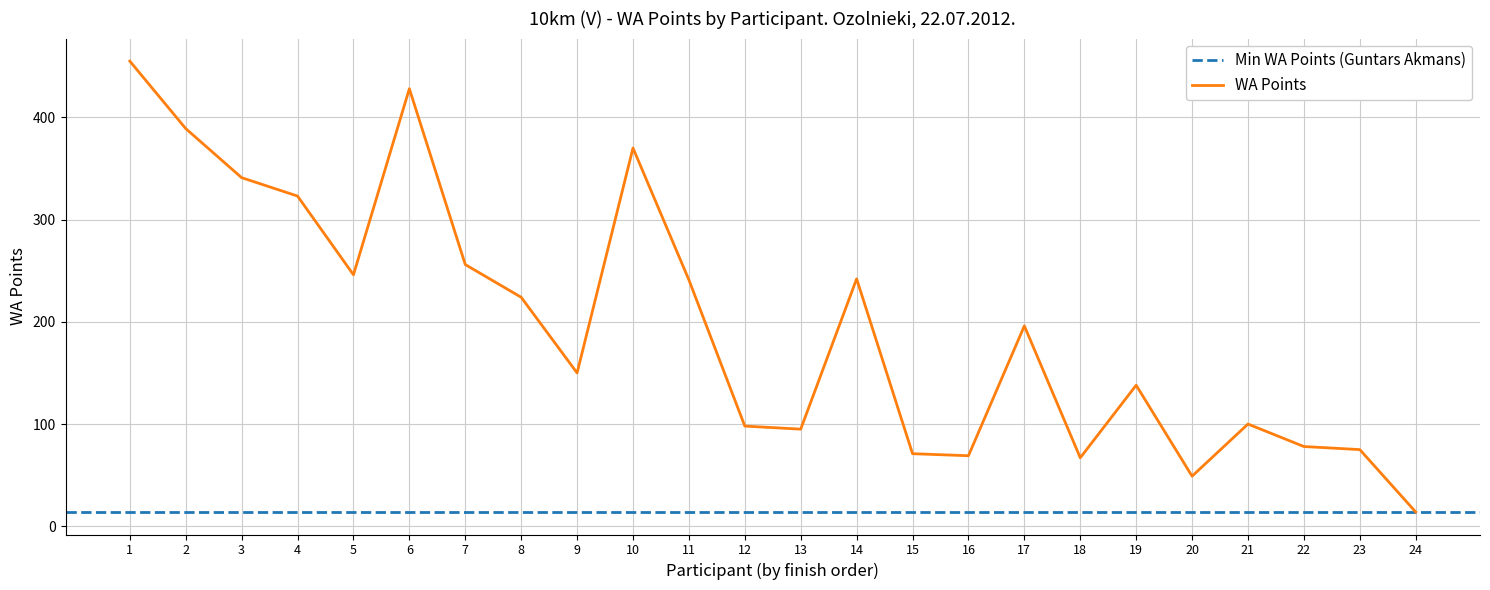

Which category has the lowest value in the WA Points series?

24